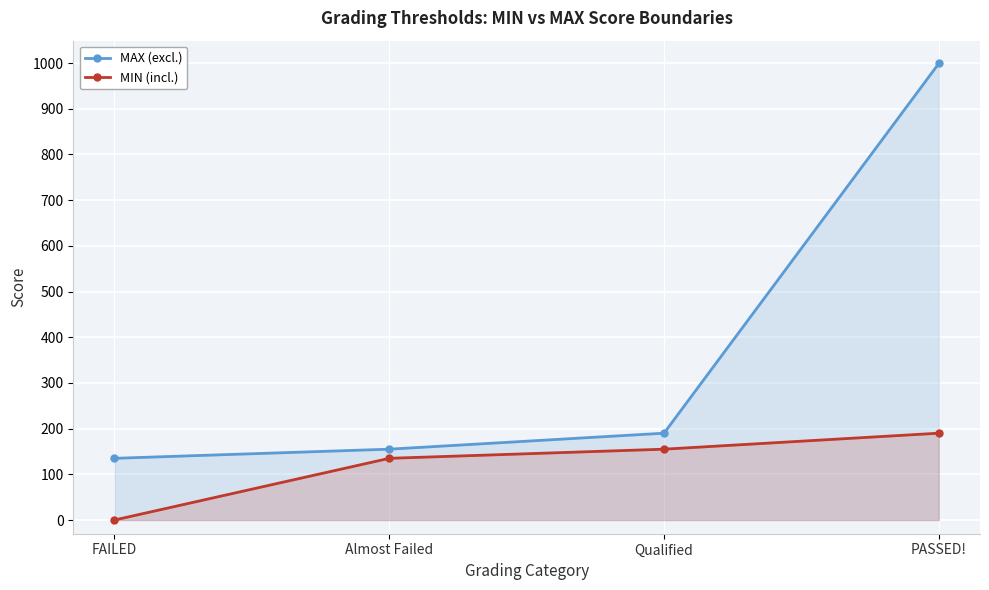

True or false: MAX (excl.) and MIN (incl.) intersect in this chart.

False